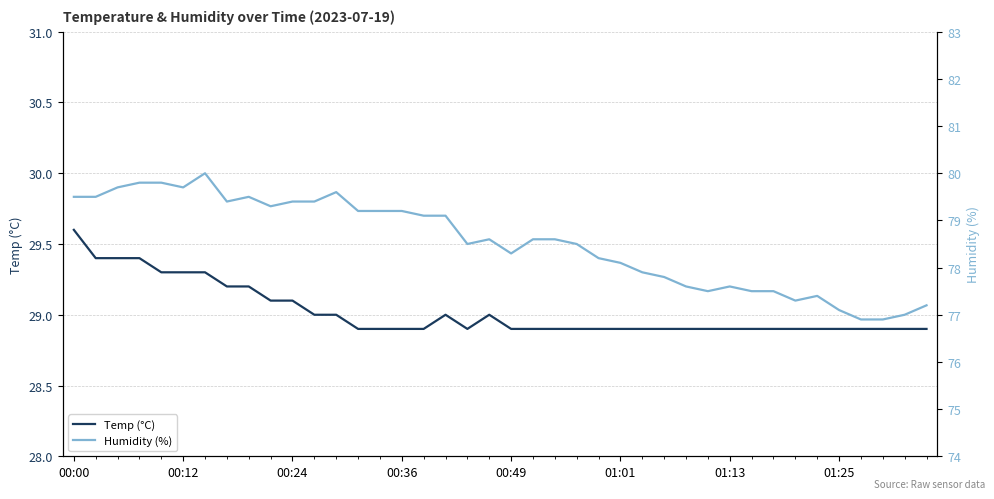

Which series has the widest spread of values?

Humidity (%)